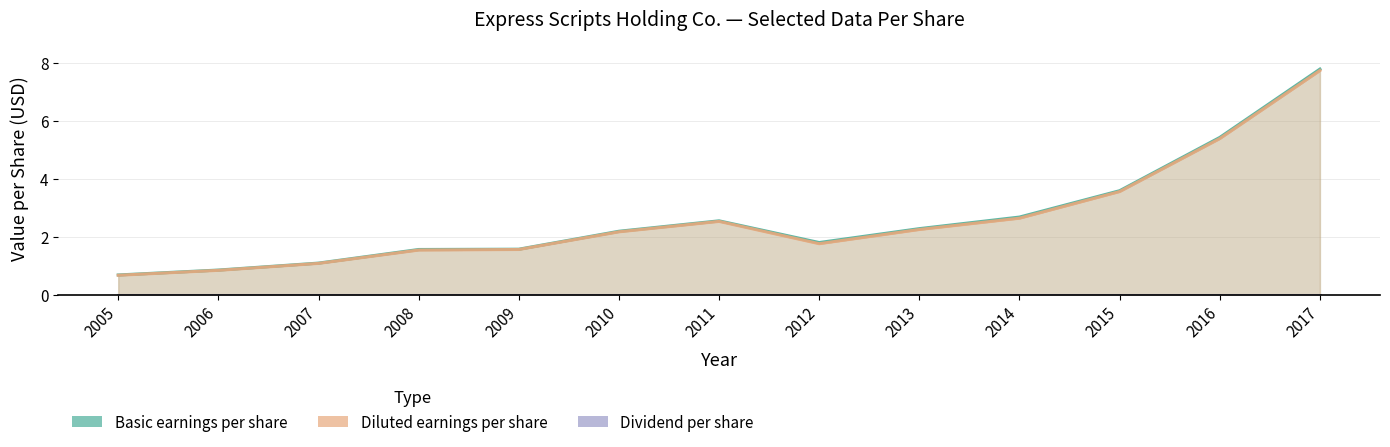

What are all the series names shown in the legend?

Basic earnings per share, Diluted earnings per share, Dividend per share